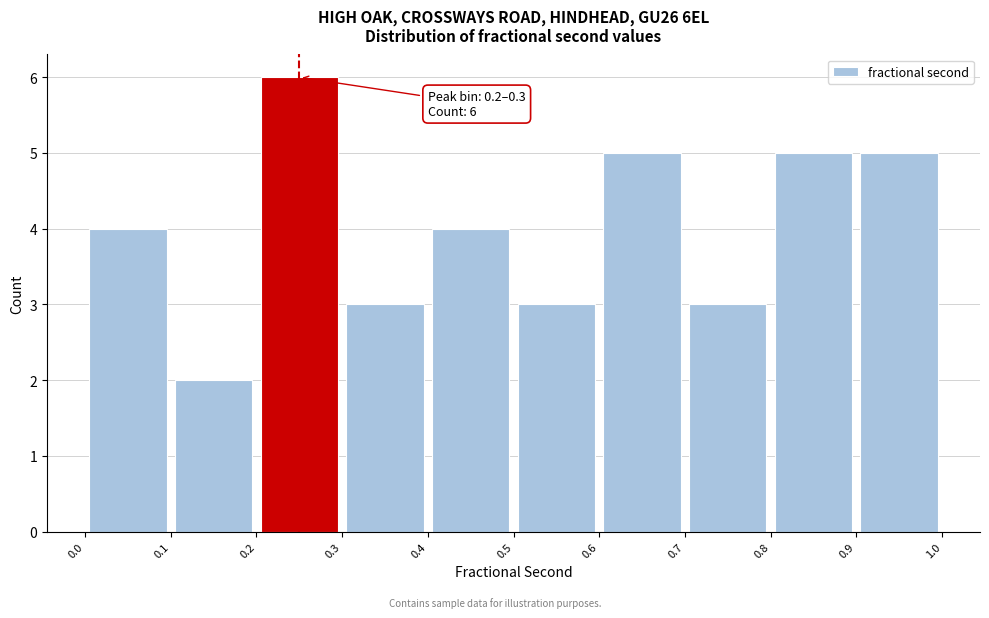

Which range on the x-axis has the tallest bar?

0.2 to 0.3